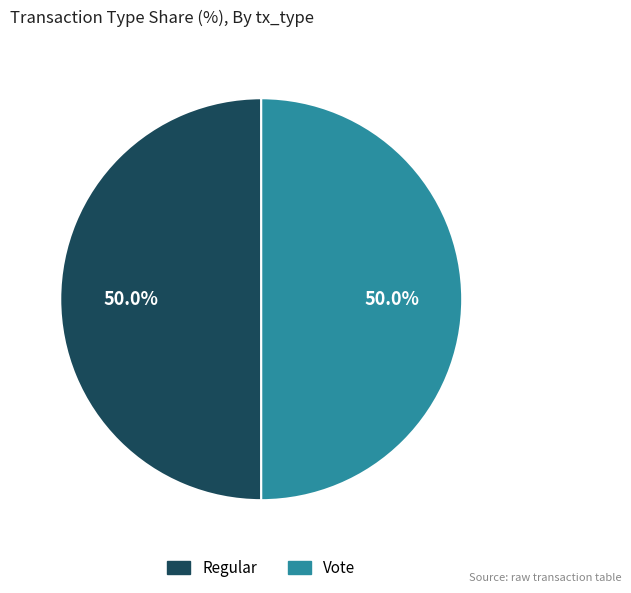

What percentage is the Regular slice, to the nearest percent?

50%